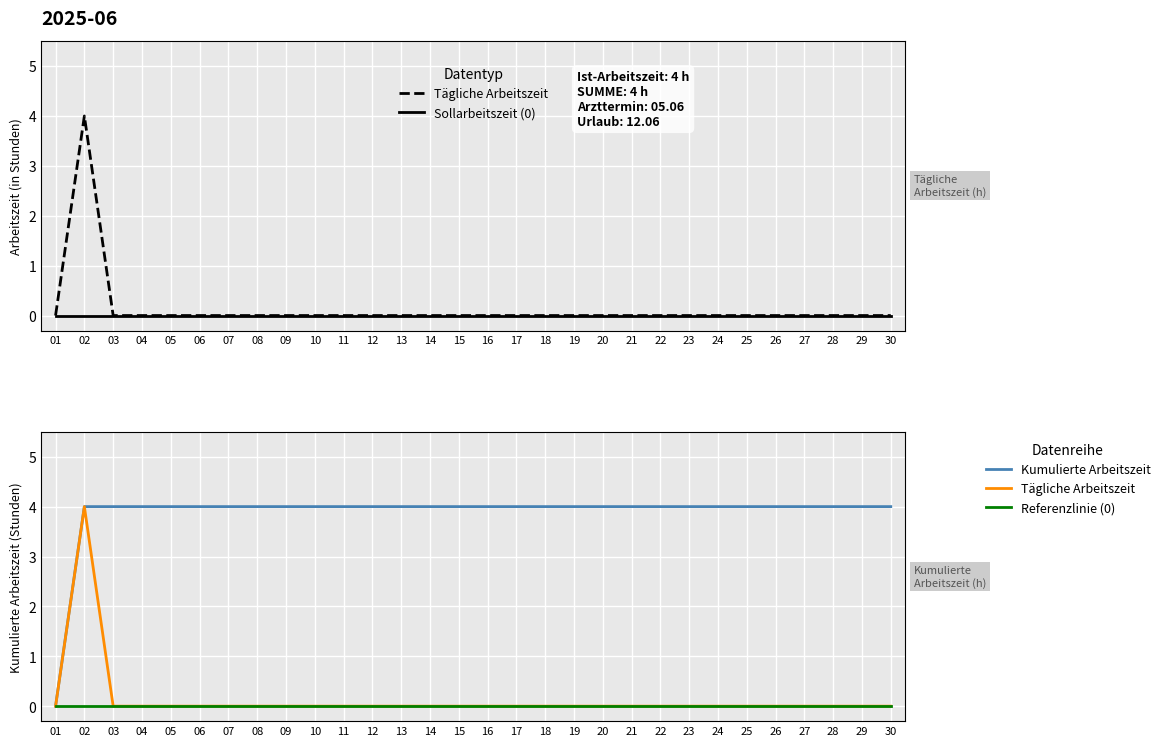

True or false: Kumulierte Arbeitszeit has more than 1 interior local peaks.

False